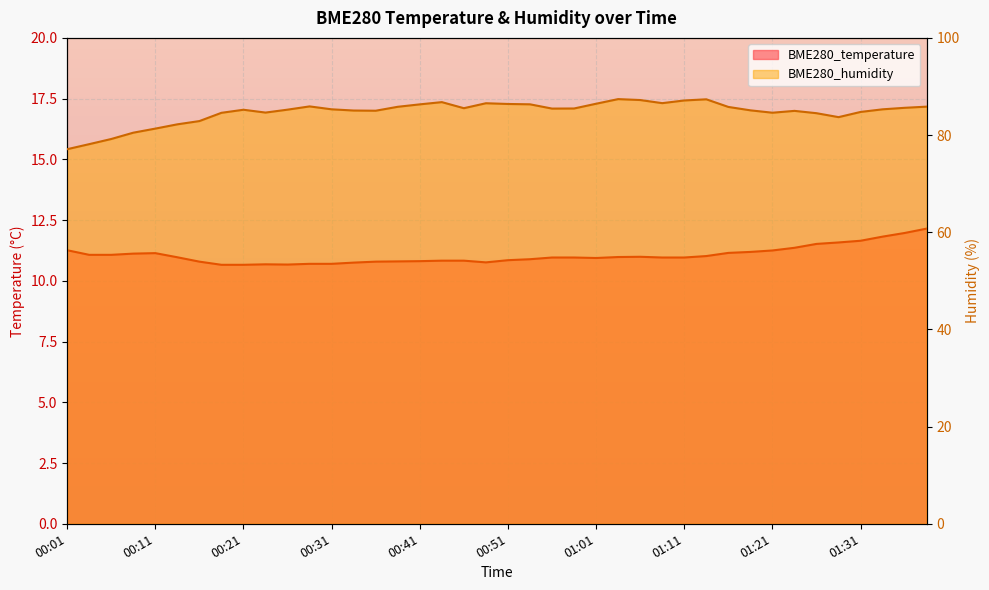

True or false: BME280_temperature has a value of 11.1 at 00:06.

True